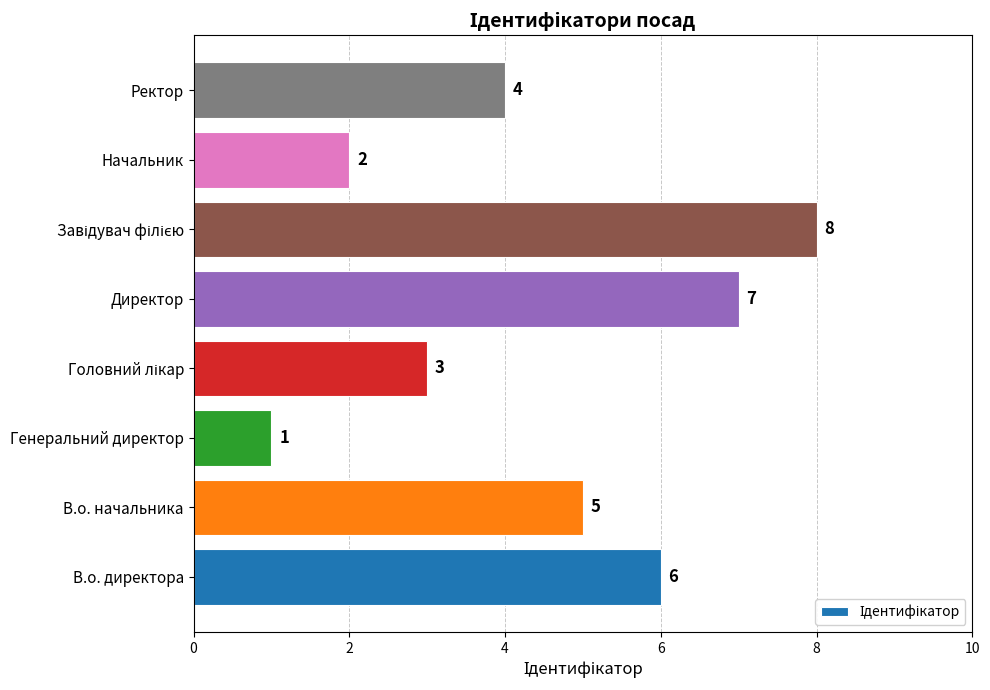

Which has a higher value, В.о. директора or Ректор?

В.о. директора